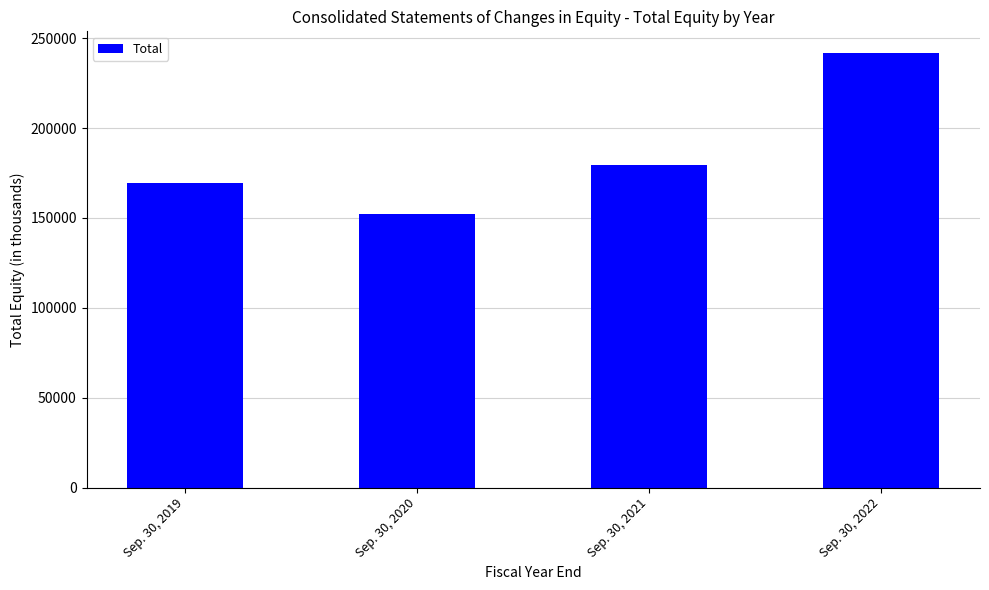

What is the smallest value displayed?

152307